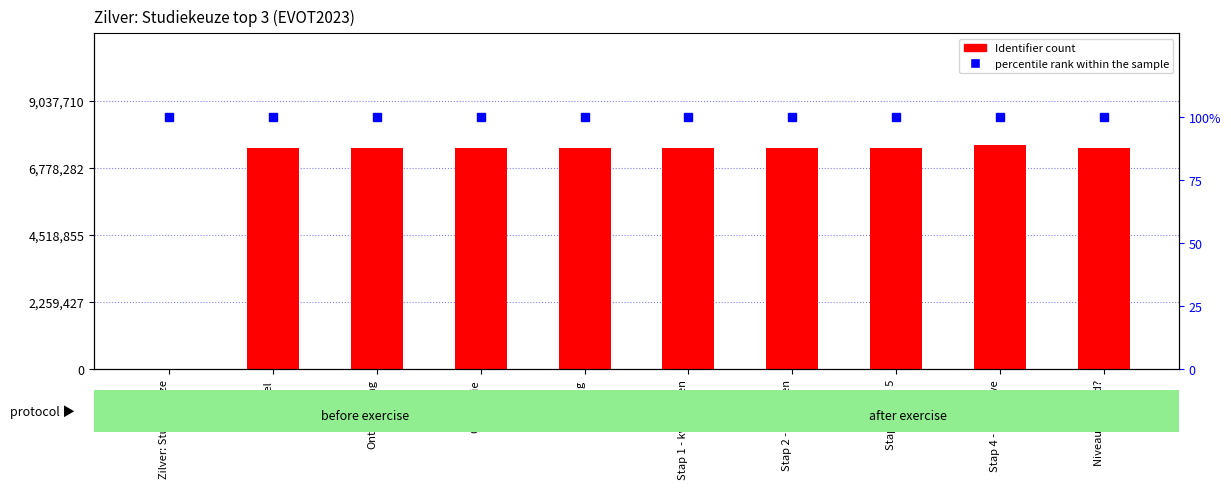

What is the label of the 10th bar from the right?

Zilver: Studiekeuze